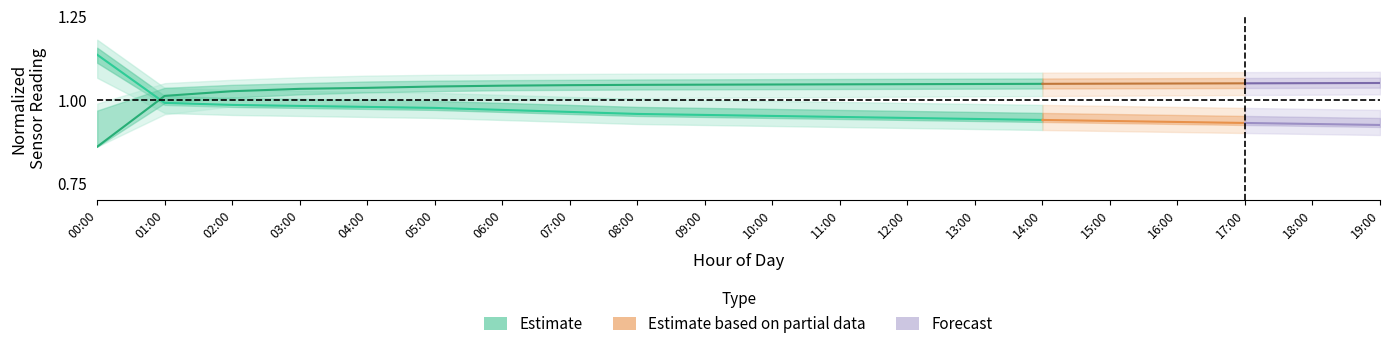

The humidity series shows 1.0 at 11:00. True or false?

True